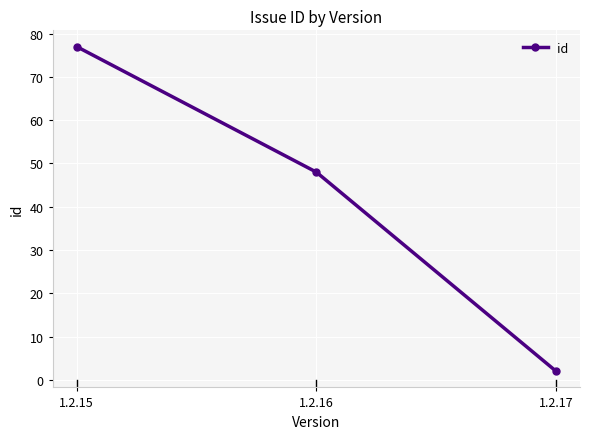

How many values are between 2 and 77?

3